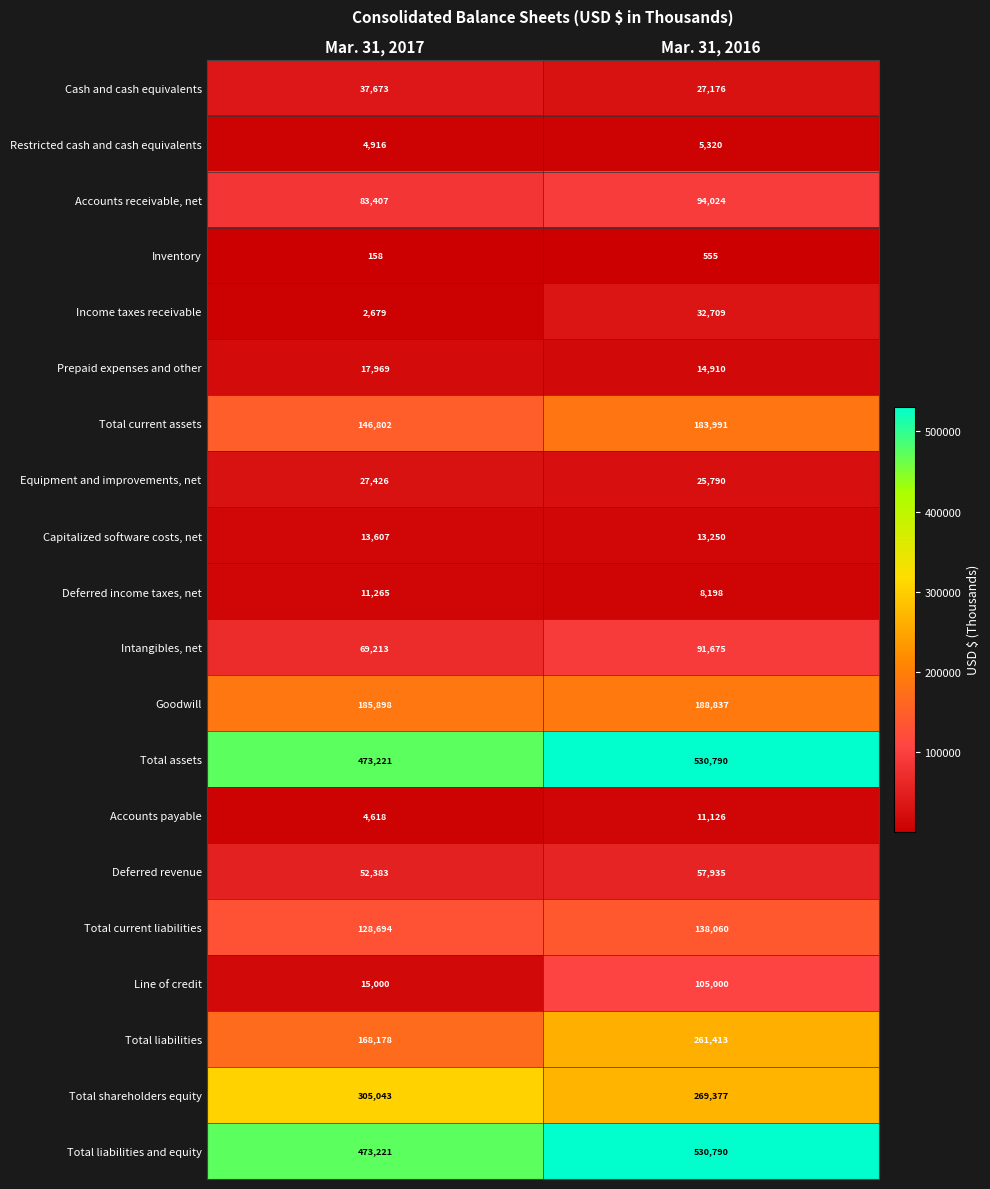

What is the approximate value of Total current liabilities at Mar. 31, 2016?

138060